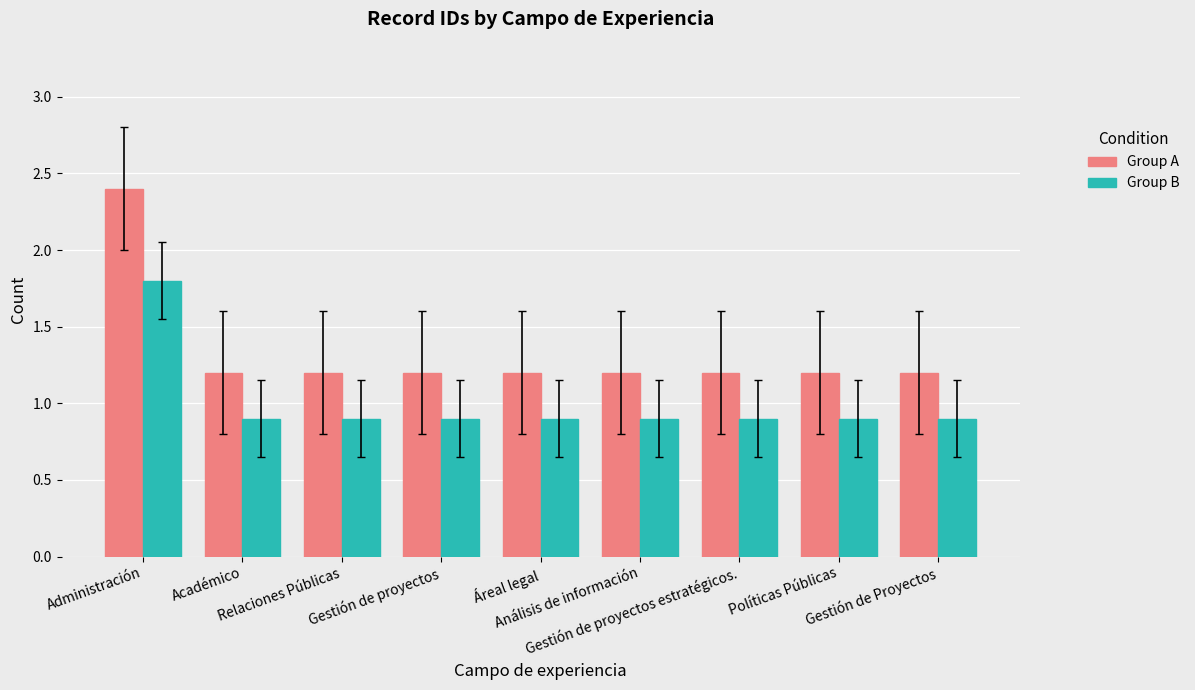

Reading left to right, extract all data points from this chart.

Group A: 2.4	1.2	1.2	1.2	1.2	1.2	1.2	1.2	1.2
Group B: 1.8	0.9	0.9	0.9	0.9	0.9	0.9	0.9	0.9